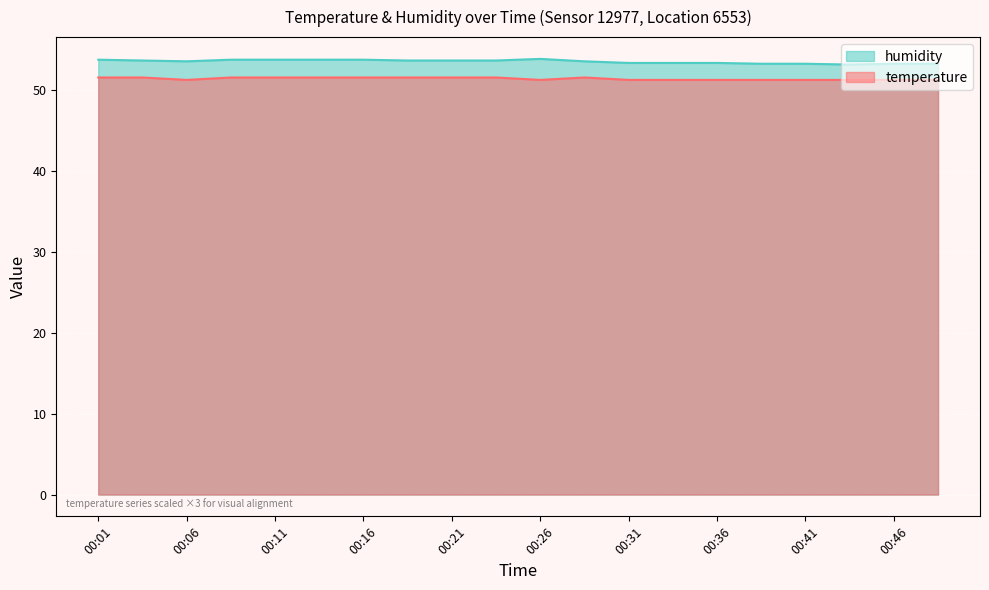

Reading right to left, list all the values displayed in this chart.

temperature: 51.3	51.3	51.3	51.3	51.3	51.3	51.3	51.3	51.6	51.3	51.6	51.6	51.6	51.6	51.6	51.6	51.6	51.3	51.6	51.6
humidity: 53.3	53.3	53.2	53.3	53.3	53.4	53.4	53.4	53.6	53.9	53.7	53.7	53.7	53.8	53.8	53.8	53.8	53.6	53.7	53.8